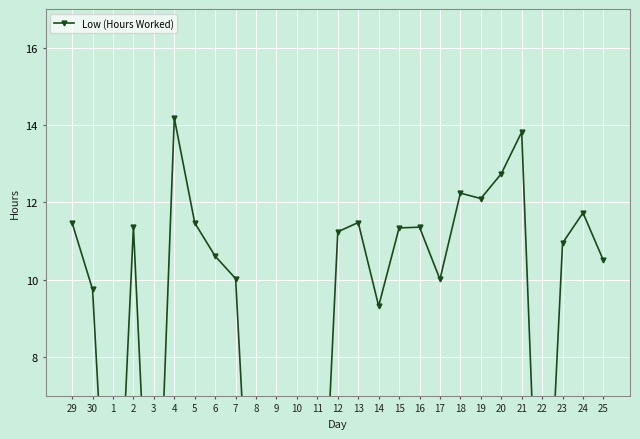

At which label does the data first exceed 10?

29